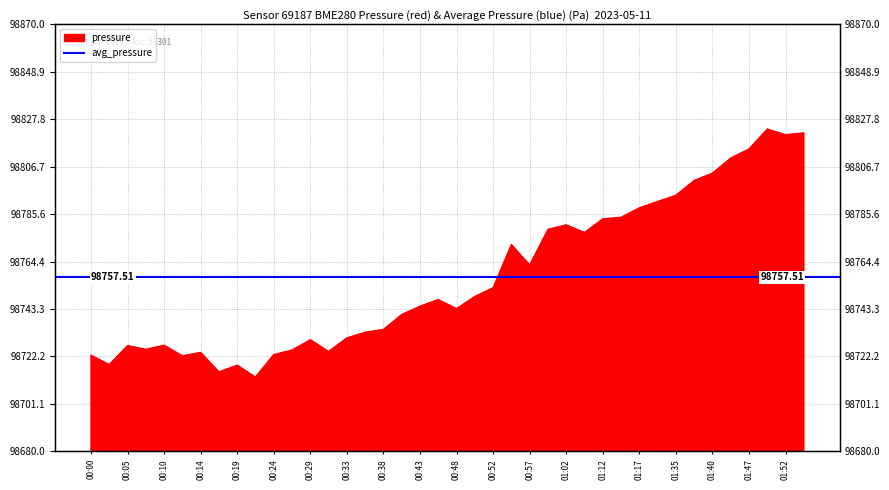

What is the maximum value shown in the chart?

98823.4